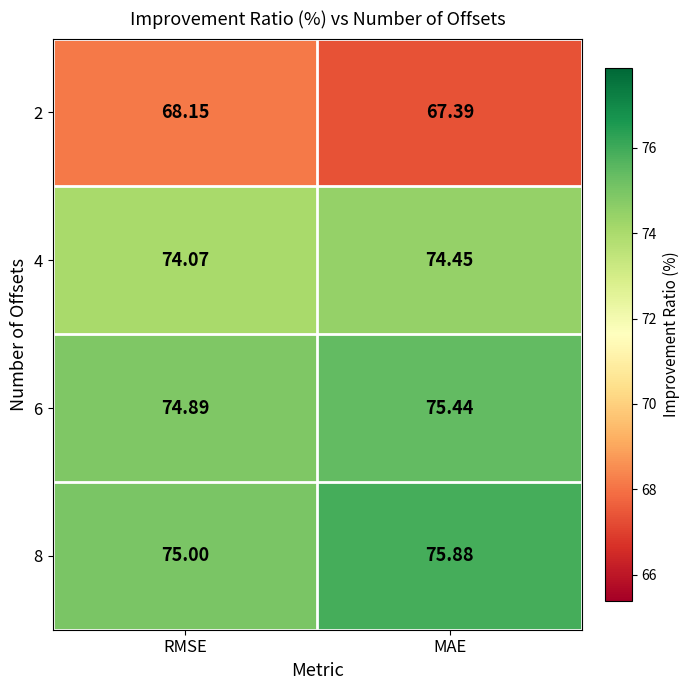

At which label is 4 closest to 74?

RMSE